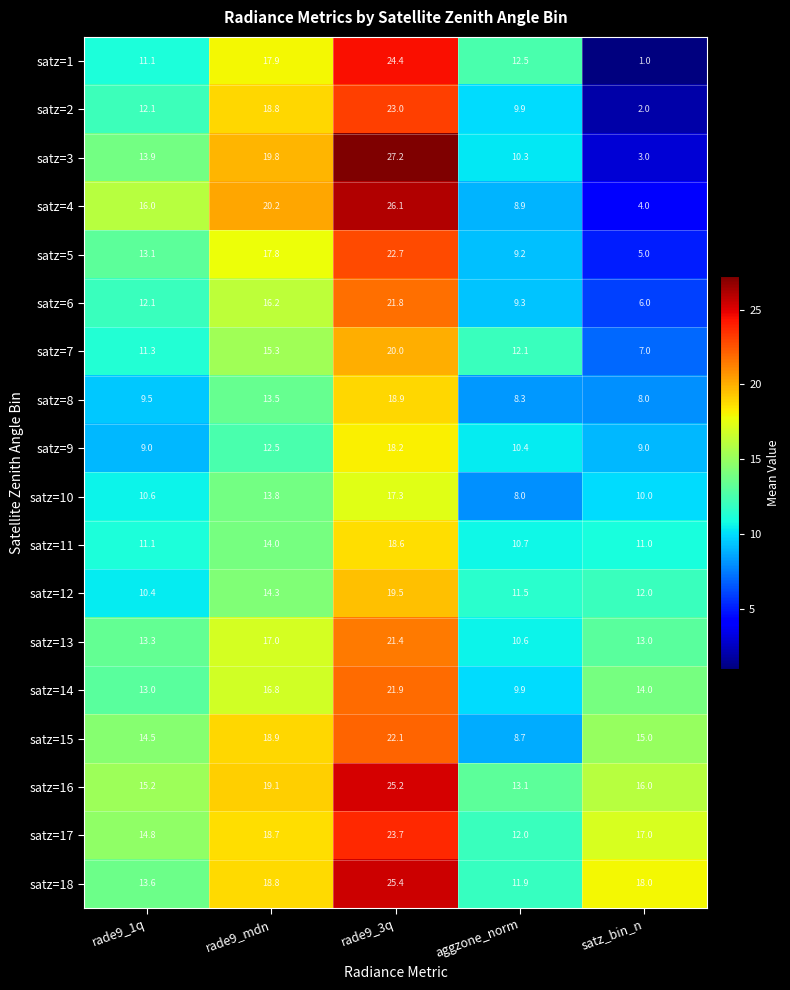

Which series has the widest spread of values?

satz=3